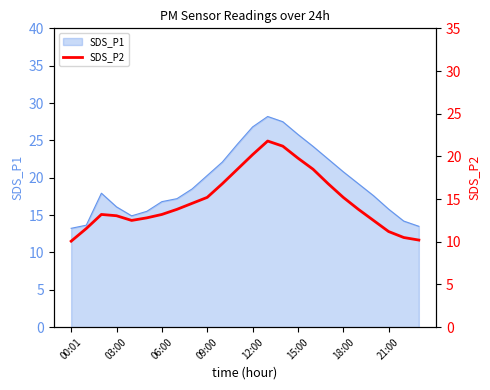

What is the highest value of the SDS_P1 series?

28.2